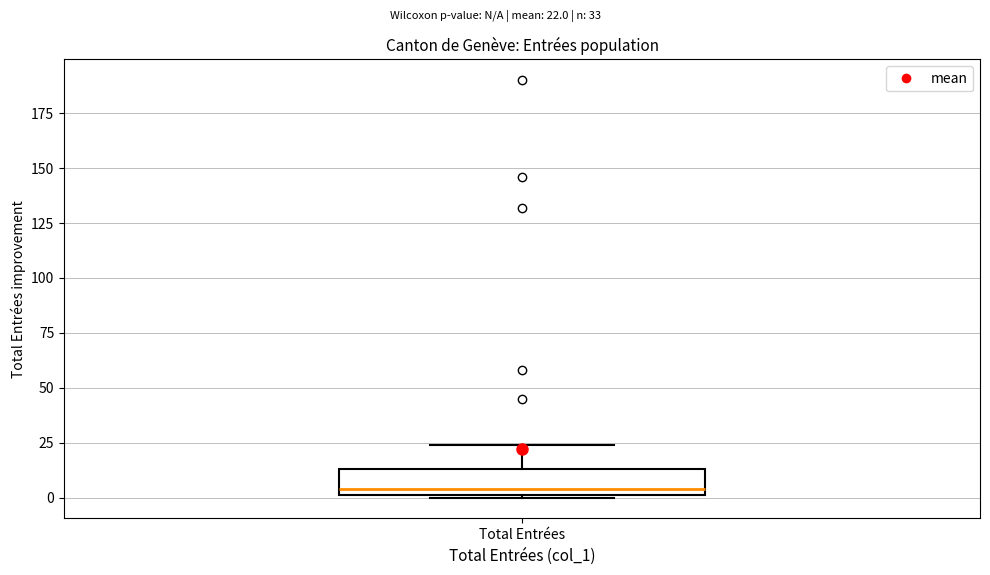

Transcribe this box plot: give where the median line is, the range the box spans, and where the two whiskers end, as read against the y-axis. The values are not printed on the chart, so give them approximately, as read against the axis.

median 5, box 0 to 15, whiskers 0 to 25